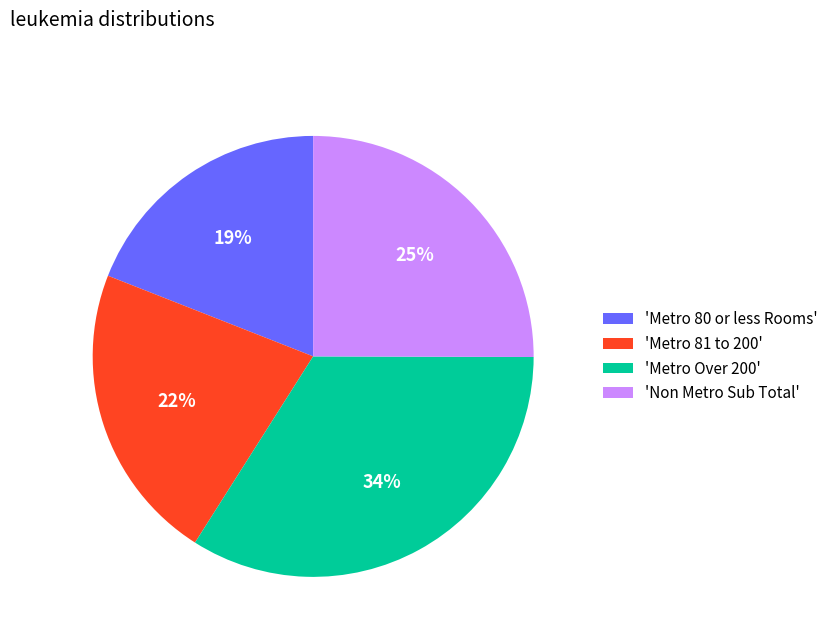

Is the sum of 'Metro Over 200' and 'Metro 80 or less Rooms' greater than half?

Yes